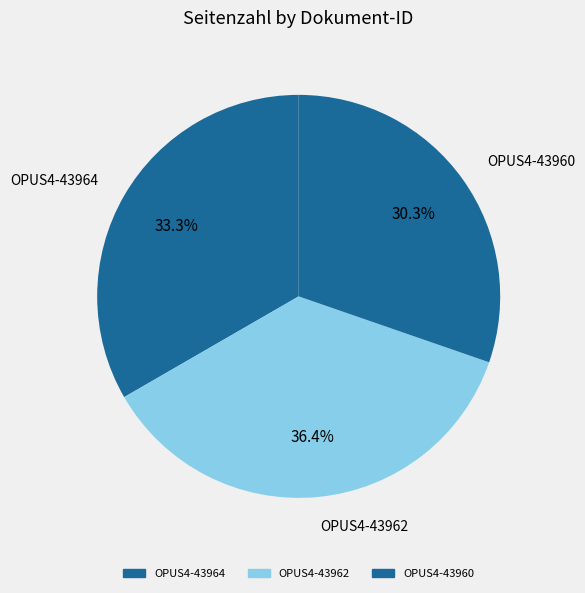

Combined, do OPUS4-43964 and OPUS4-43962 account for over 50%?

Yes